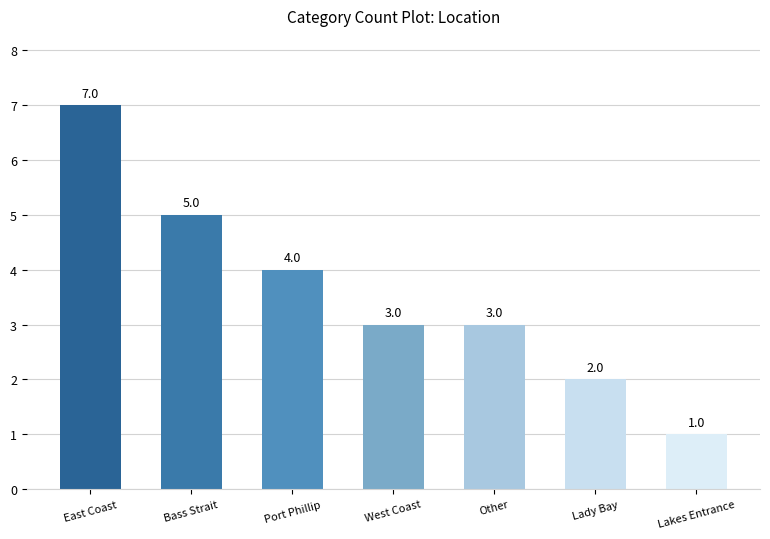

Which has a higher value, Other or Port Phillip?

Port Phillip